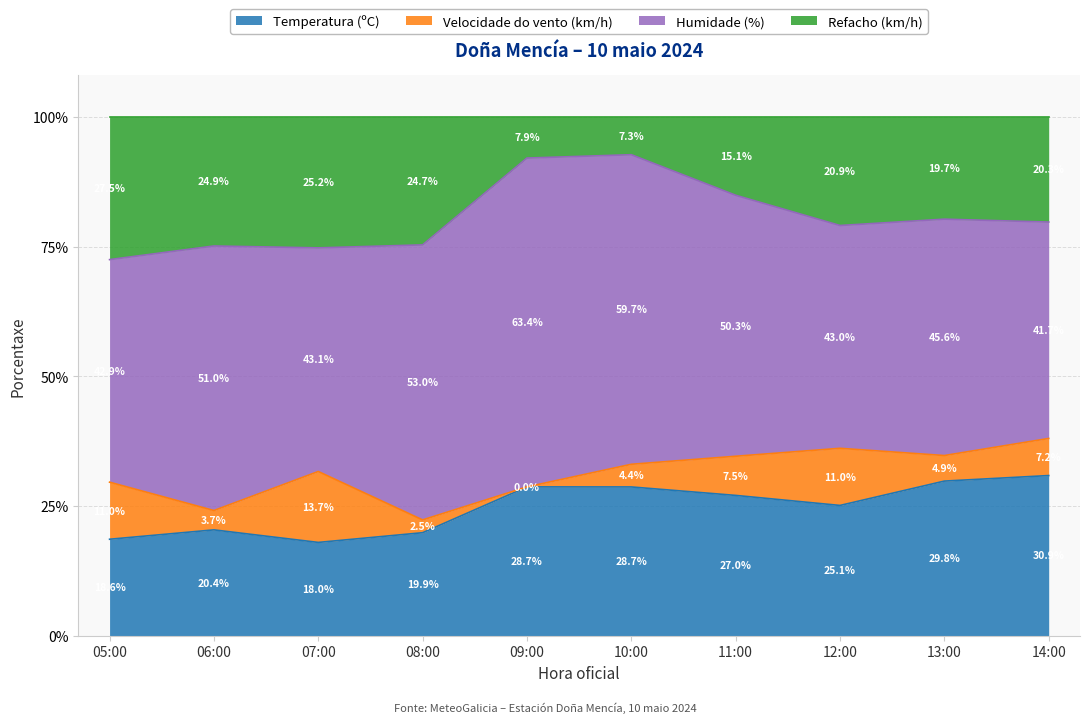

True or false: Humidade (%) has a value of 53.8 at 07:00.

False